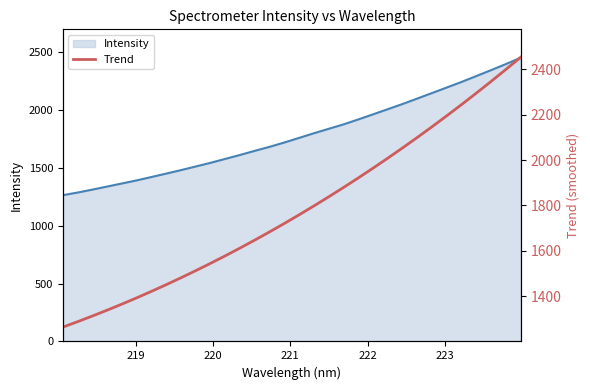

True or false: Trend has more than 1 interior local peaks.

False